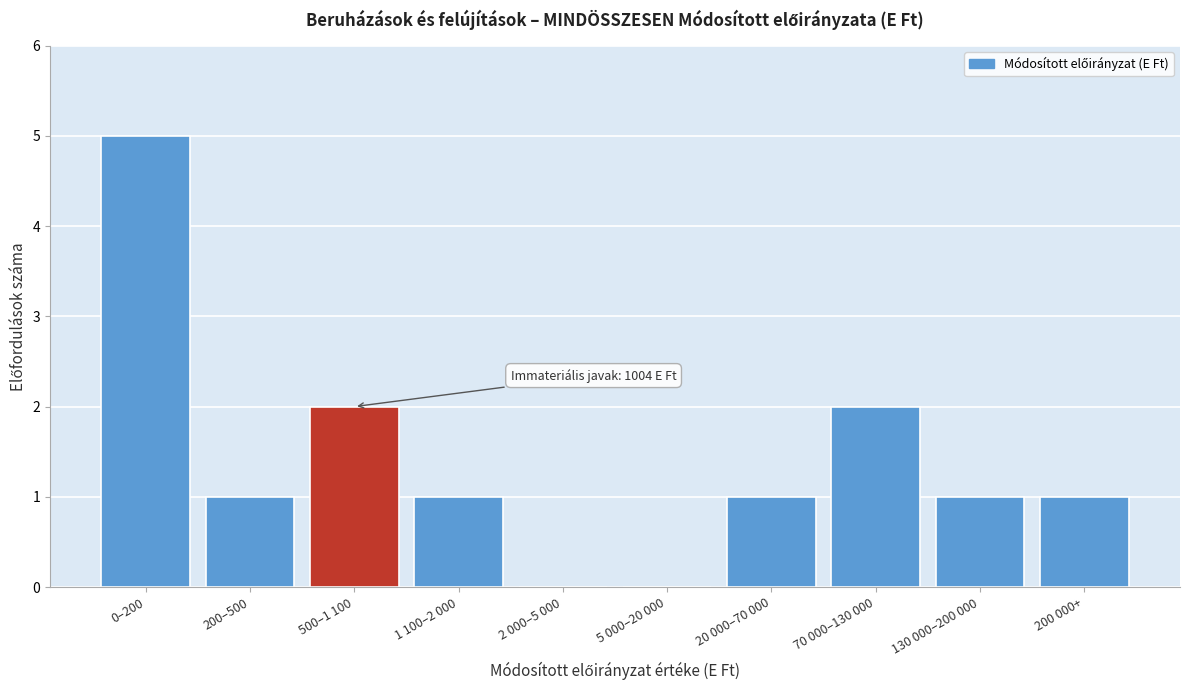

Reading left to right, transcribe all the data shown in this chart.

0–200=5	200–500=1	500–1 100=2	1 100–2 000=1	2 000–5 000=0	5 000–20 000=0	20 000–70 000=1	70 000–130 000=2	130 000–200 000=1	200 000+=1